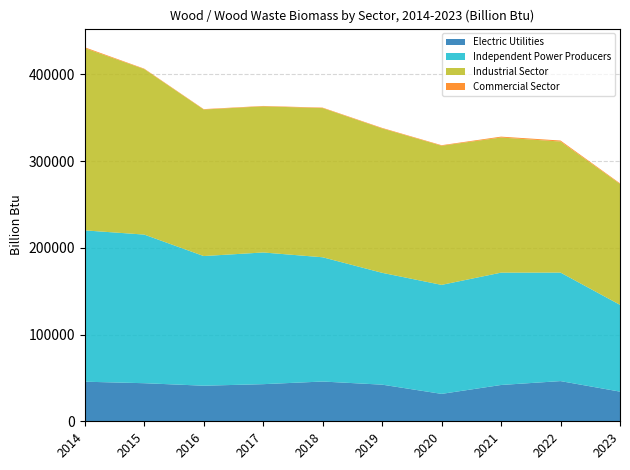

Reading left to right, transcribe all the data shown in this chart.

Electric Utilities: 2014=45643	2015=43919	2016=41036	2017=42806	2018=45856	2019=42240	2020=31606	2021=41868	2022=46357	2023=34192
Independent Power Producers: 2014=174513	2015=171387	2016=149516	2017=151877	2018=143288	2019=128980	2020=125695	2021=129554	2022=125125	2023=100099
Industrial Sector: 2014=210167	2015=190840	2016=168959	2017=168503	2018=172039	2019=166514	2020=160472	2021=155833	2022=151142	2023=139397
Commercial Sector: 2014=961	2015=504	2016=473	2017=460	2018=520	2019=583	2020=608	2021=998	2022=1140	2023=732